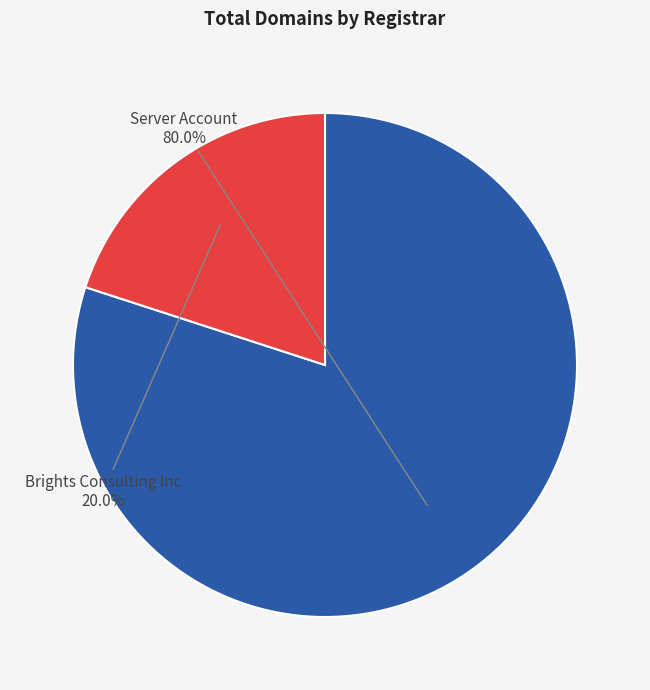

True or false: Brights Consulting Inc accounts for 33% of the total.

False